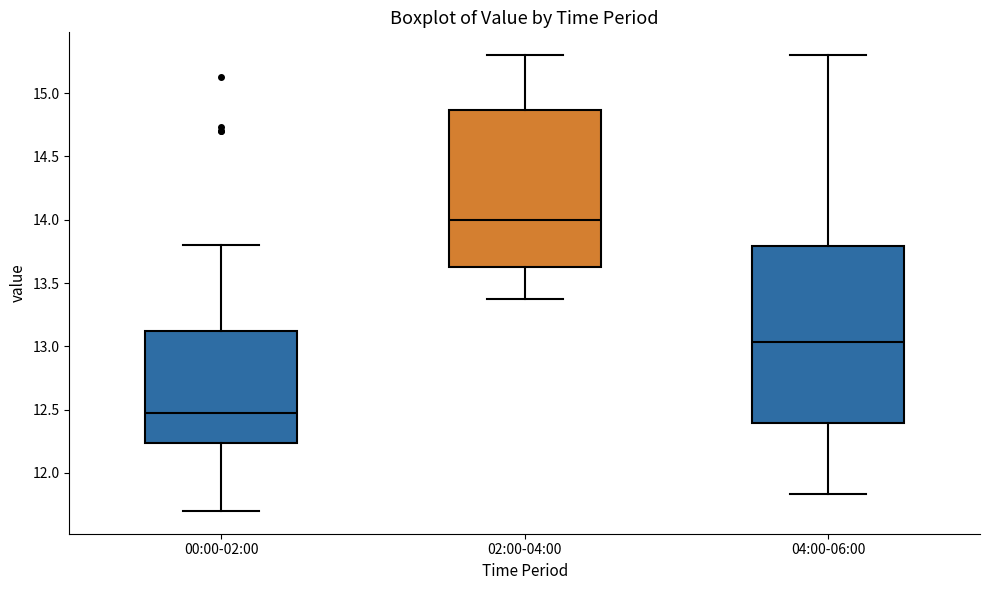

Which box has the lowest median line?

00:00-02:00